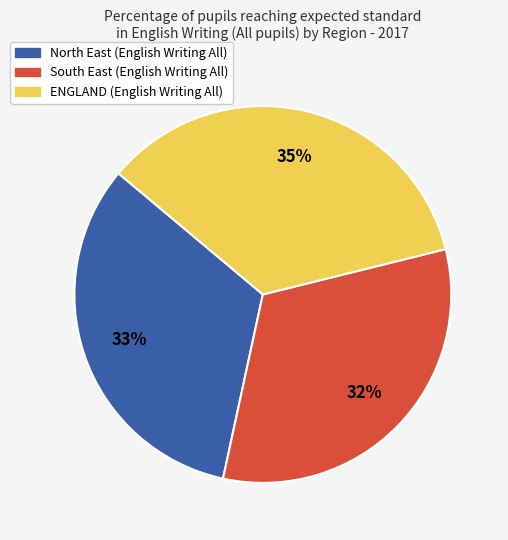

To the nearest percent, what is the difference between the largest and smallest slice percentages?

3%